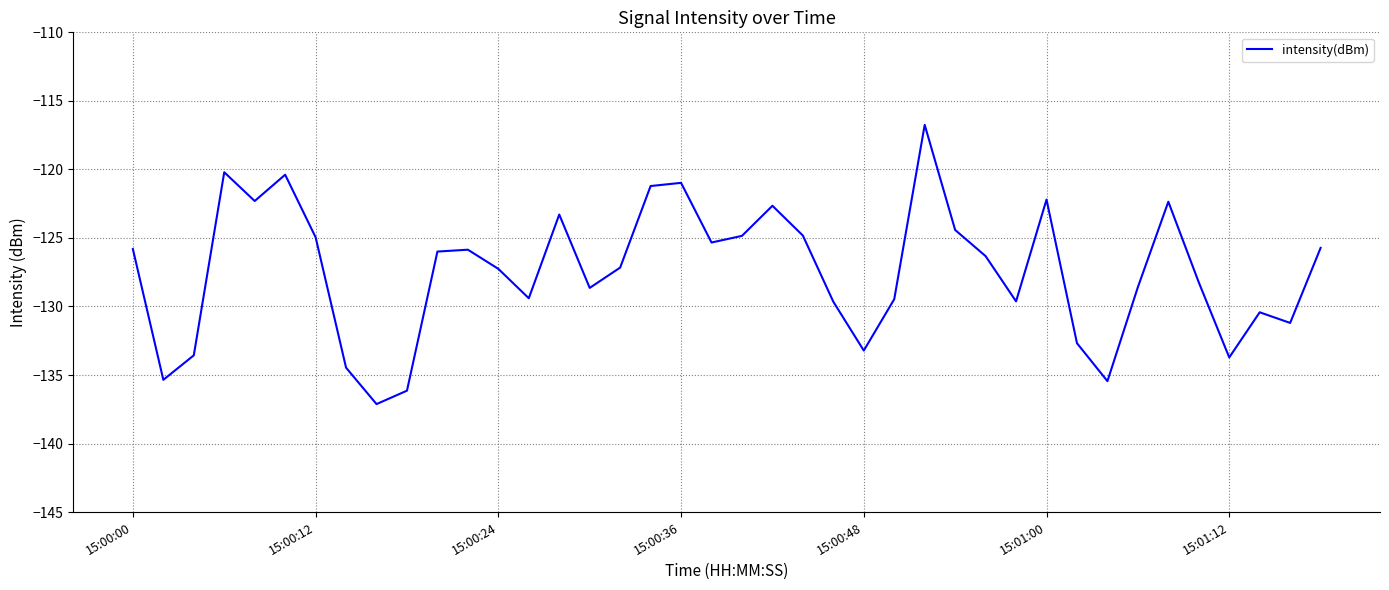

What is the minimum value shown in the chart?

-137.1